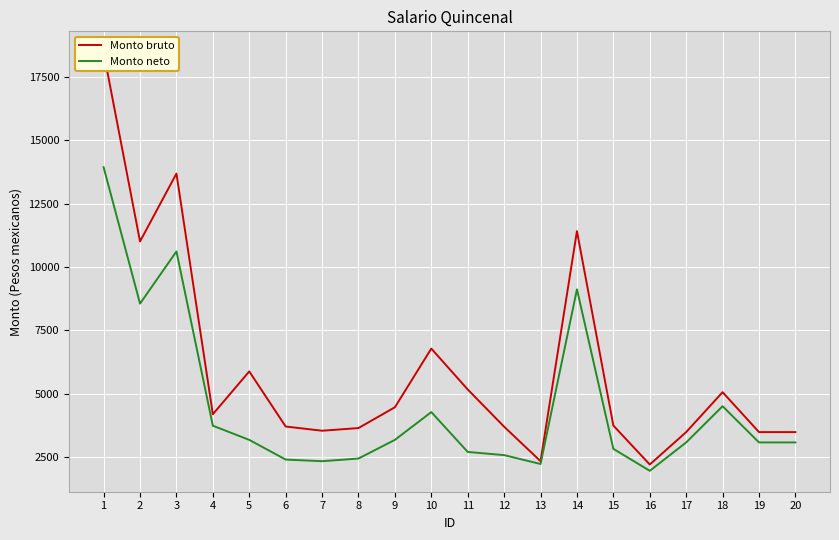

What is the approximate value of Monto bruto at 8?

3639.0